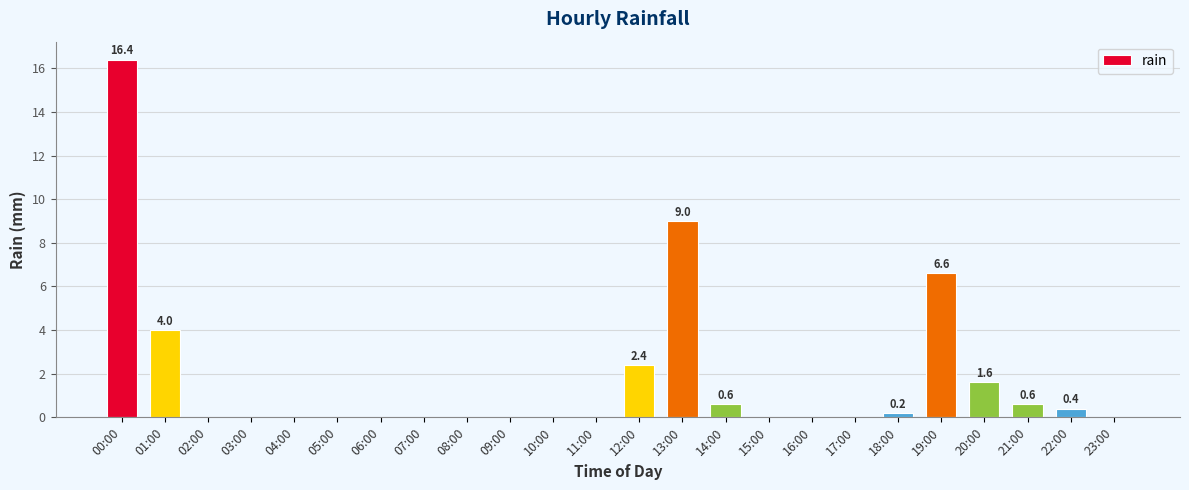

Reading left to right, transcribe all the data shown in this chart.

00:00=16.4	01:00=4.0	02:00=0.0	03:00=0.0	04:00=0.0	05:00=0.0	06:00=0.0	07:00=0.0	08:00=0.0	09:00=0.0	10:00=0.0	11:00=0.0	12:00=2.4	13:00=9.0	14:00=0.6	15:00=0.0	16:00=0.0	17:00=0.0	18:00=0.2	19:00=6.6	20:00=1.6	21:00=0.6	22:00=0.4	23:00=0.0